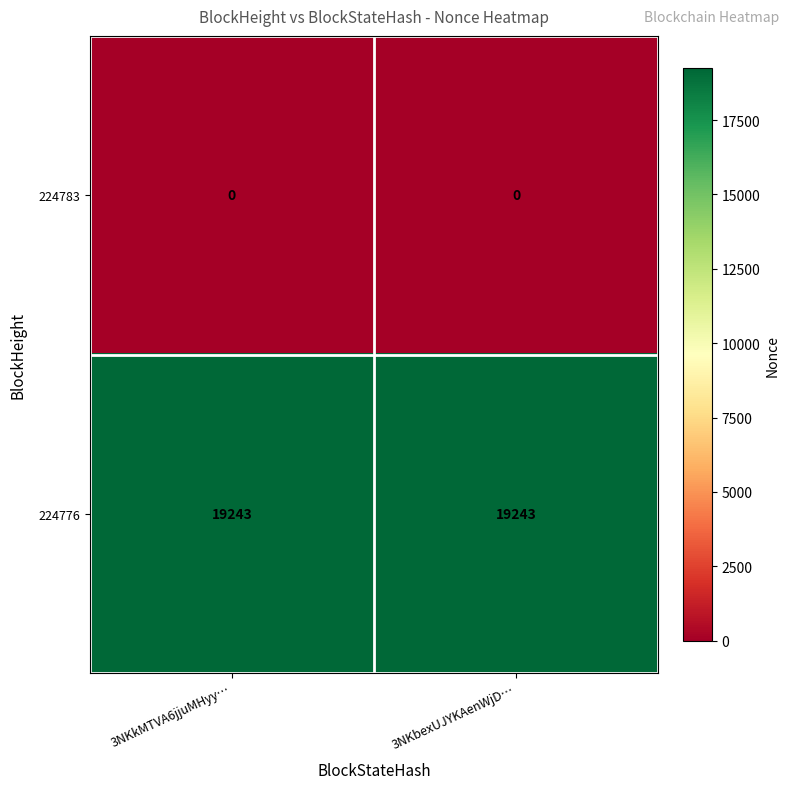

What is the maximum value for 224776?

19243